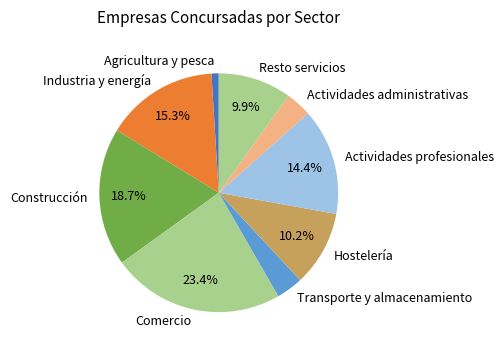

To the nearest percent, what is the difference between the Actividades administrativas and Resto servicios slice percentages?

6%